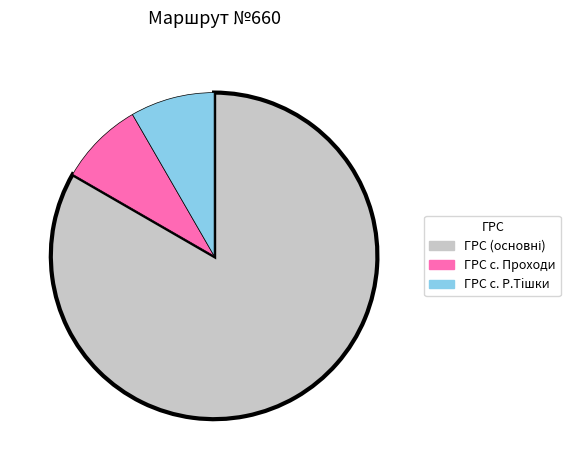

Combined, do ГРС с. Р.Тiшки and ГРС с. Проходи account for over 50%?

No